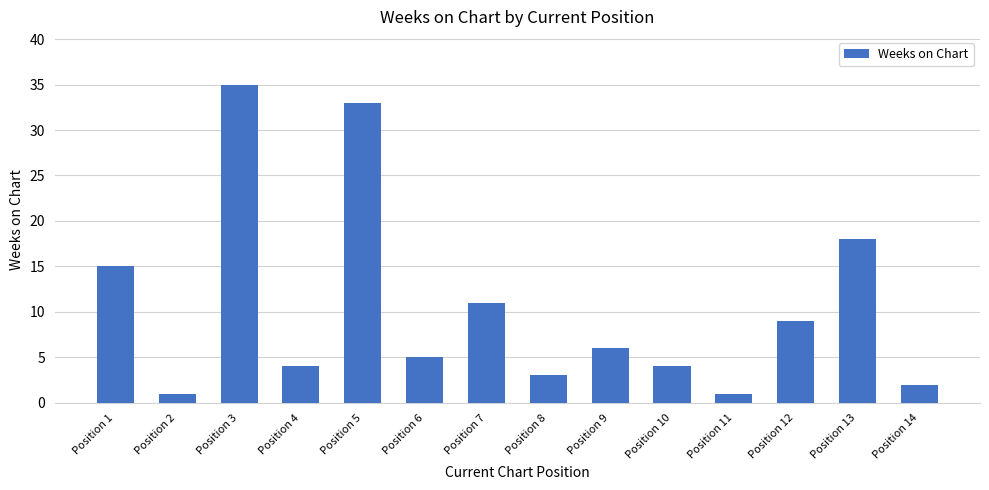

Which has a higher value, Position 10 or Position 12?

Position 12